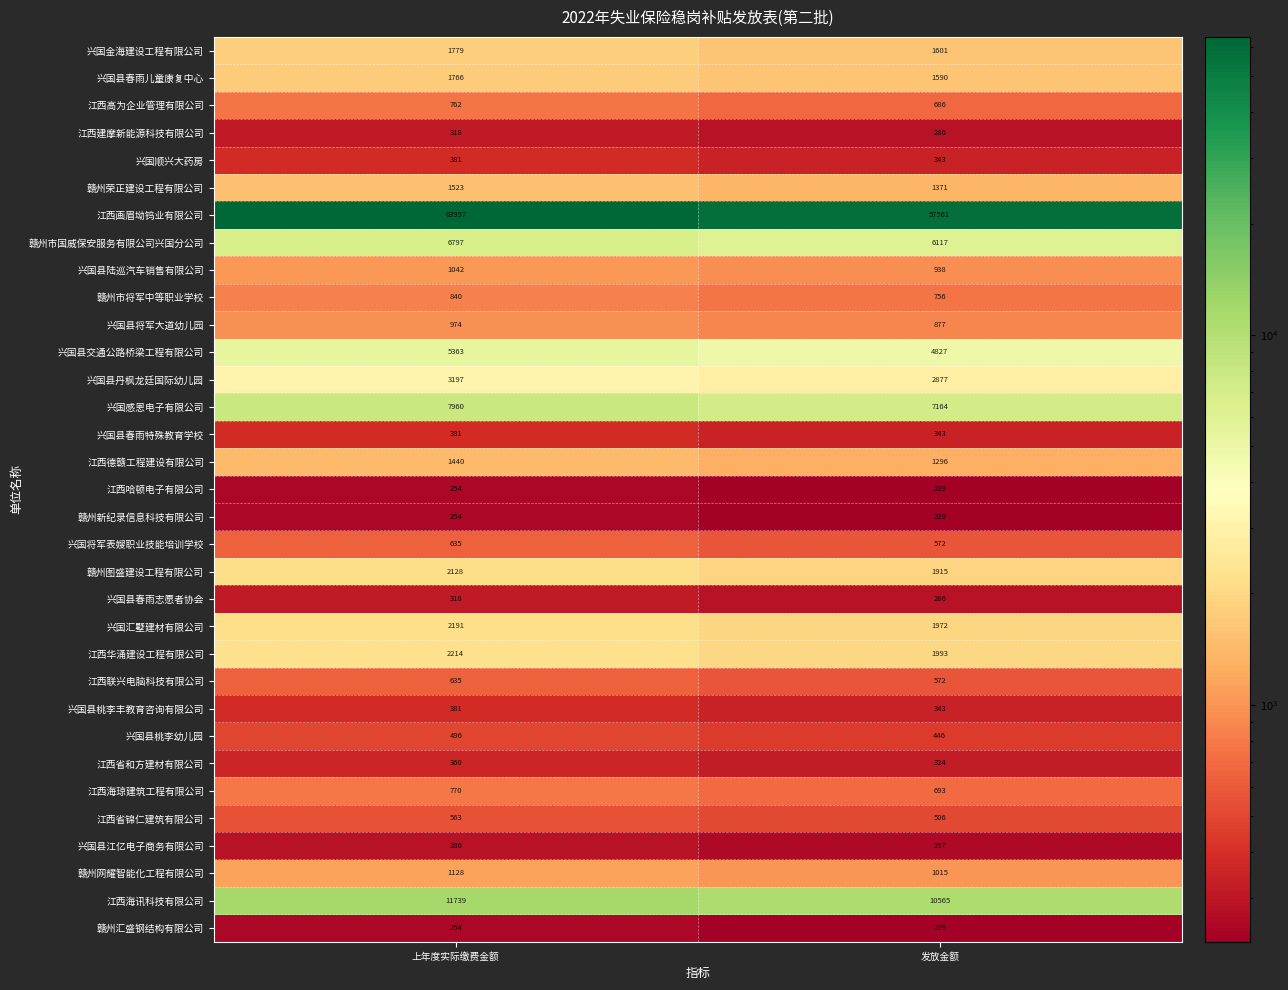

At how many categories does at least one series exceed 19315?

2